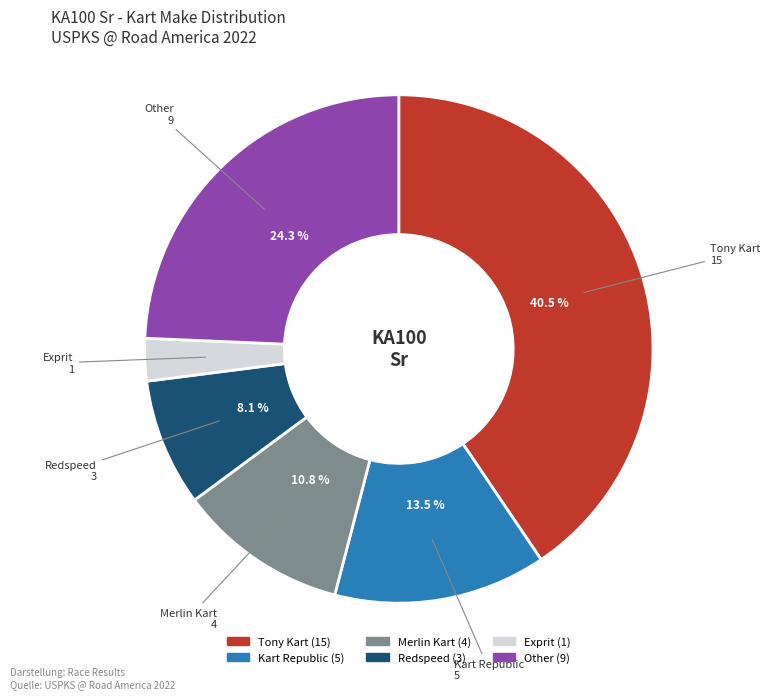

Does Kart Republic represent more than half of the total?

No